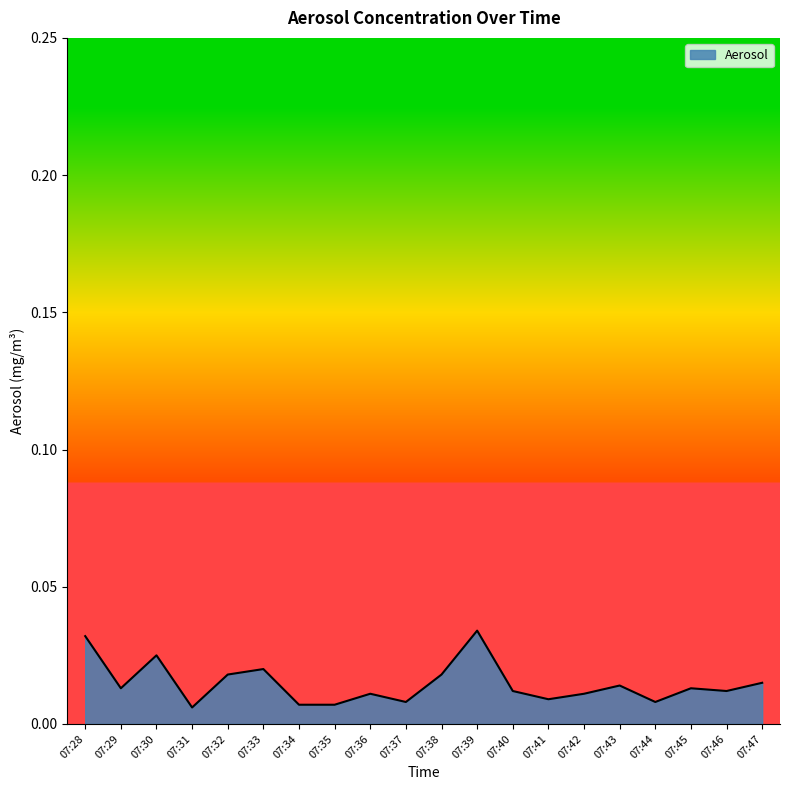

Between 07:29 and 07:30, which is larger?

07:30